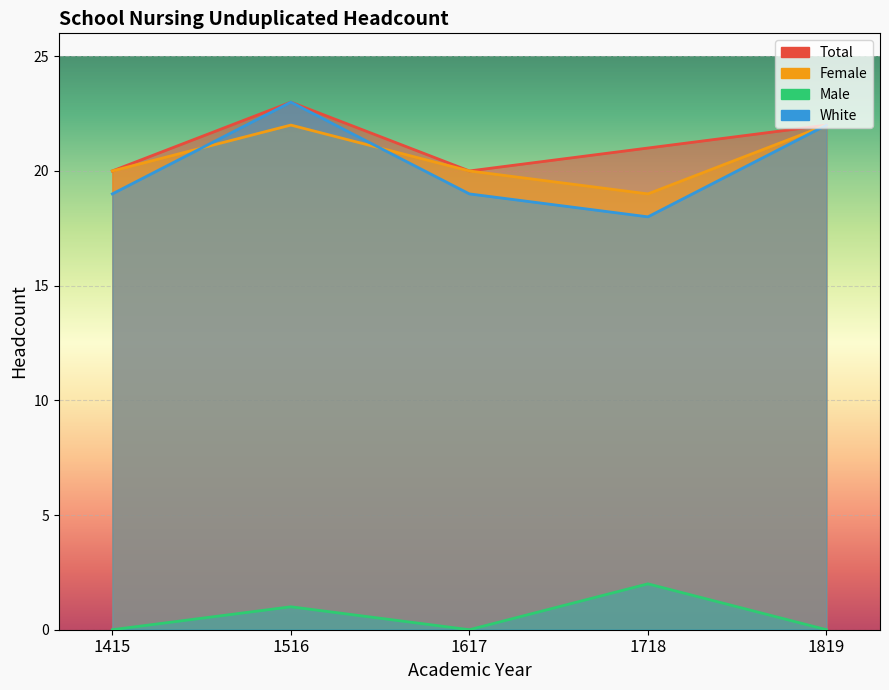

How many interior local peaks does the Male series have?

2